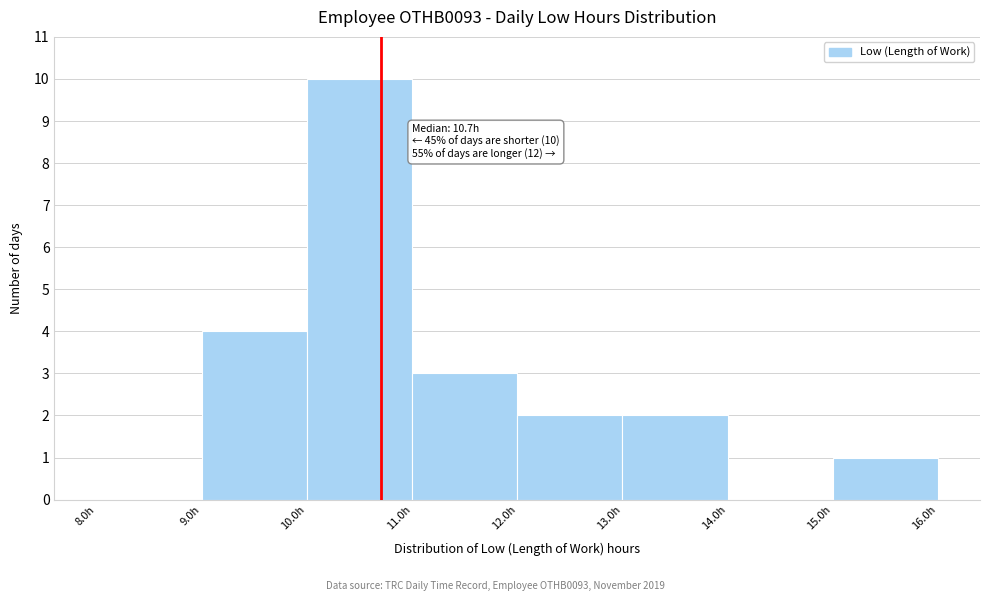

Which range on the x-axis has the tallest bar?

10 to 11